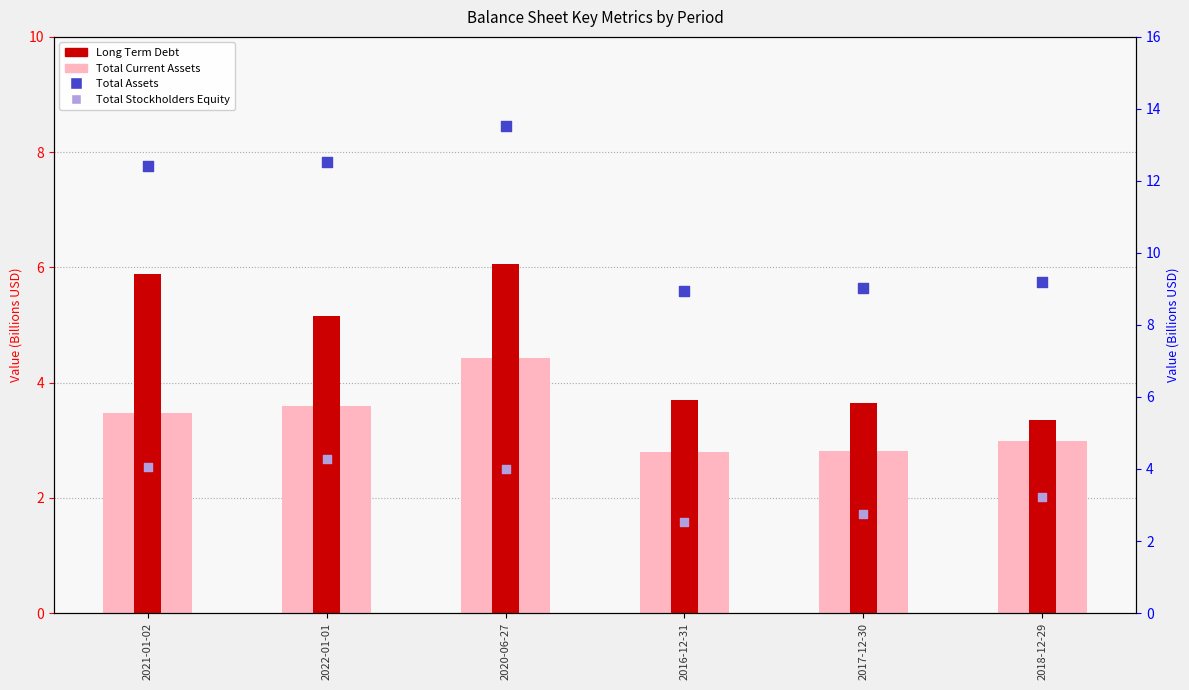

At which category is the sum across all series the highest?

2020-06-27